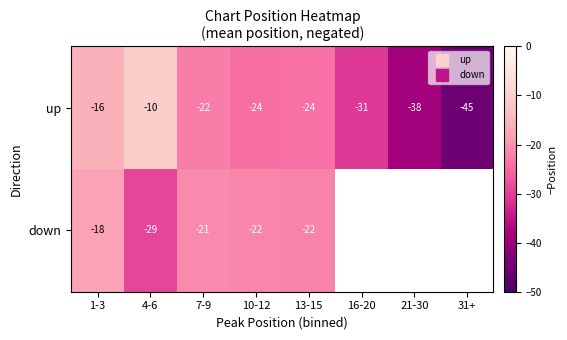

What is the sum of all up values?

-211.0